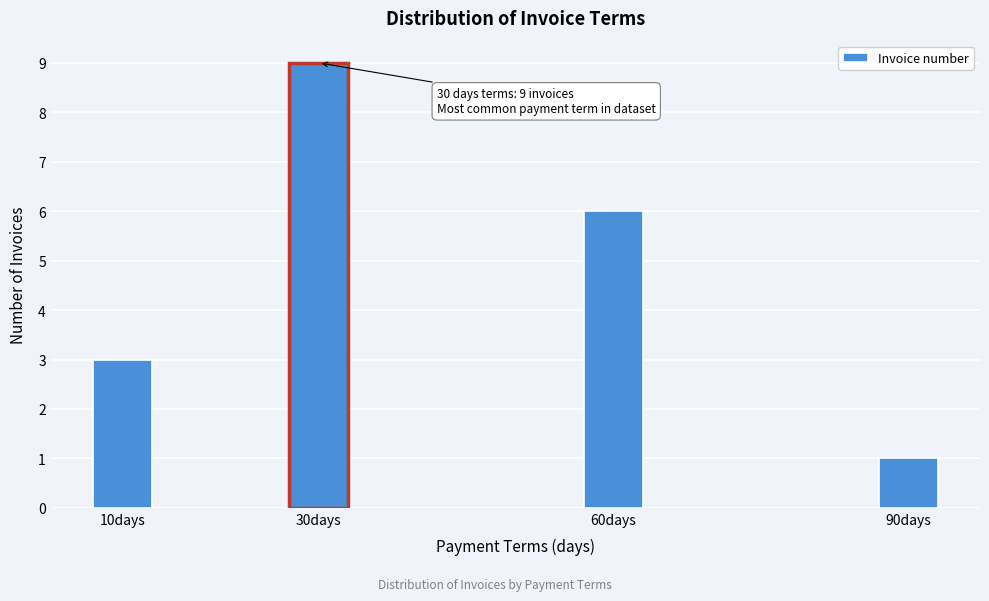

Reading left to right, transcribe all the data shown in this chart.

3	9	6	1